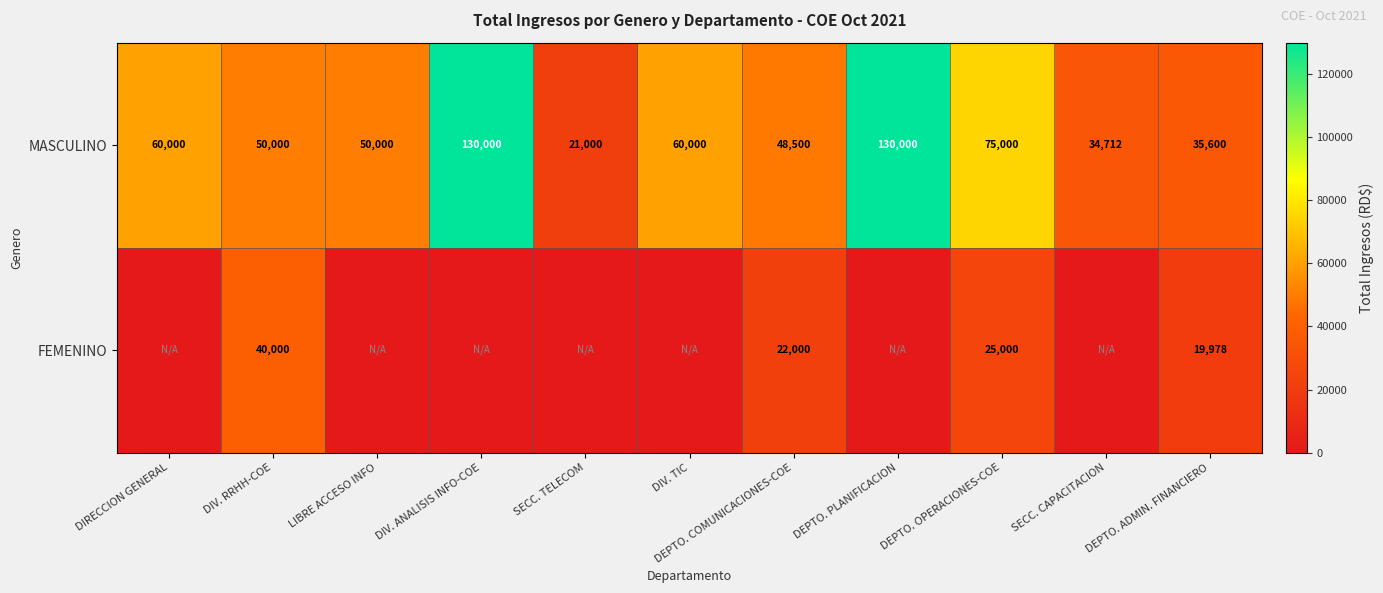

What is the sum of the MASCULINO values at DIV. TIC and DIV. ANALISIS INFO-COE?

190000